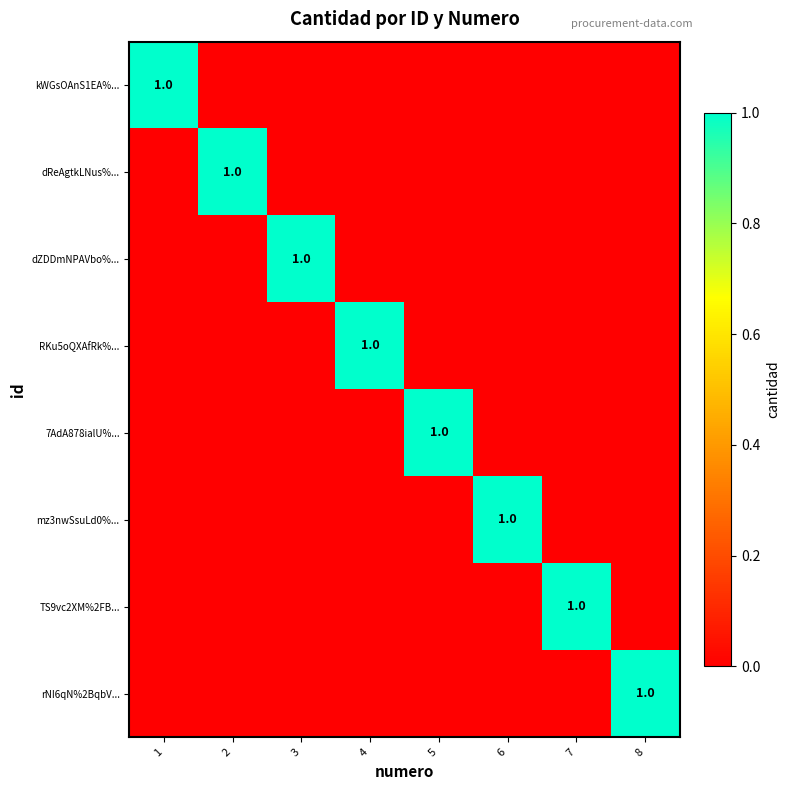

Between 3 and 7, which series saw the biggest shift?

dZDDmNPAVbo%...